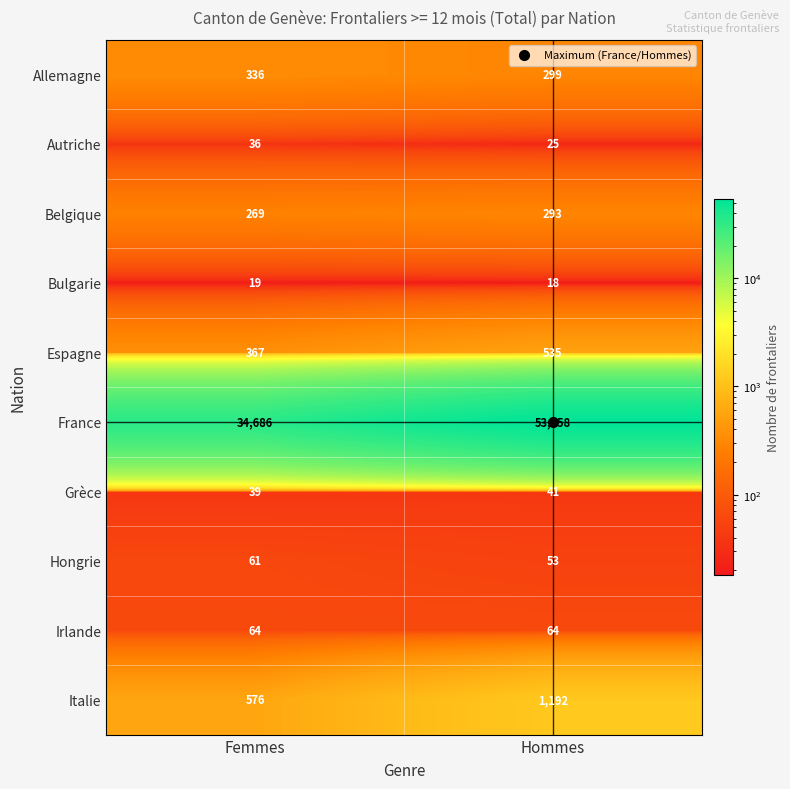

What is the total value across all series at Femmes?

36453